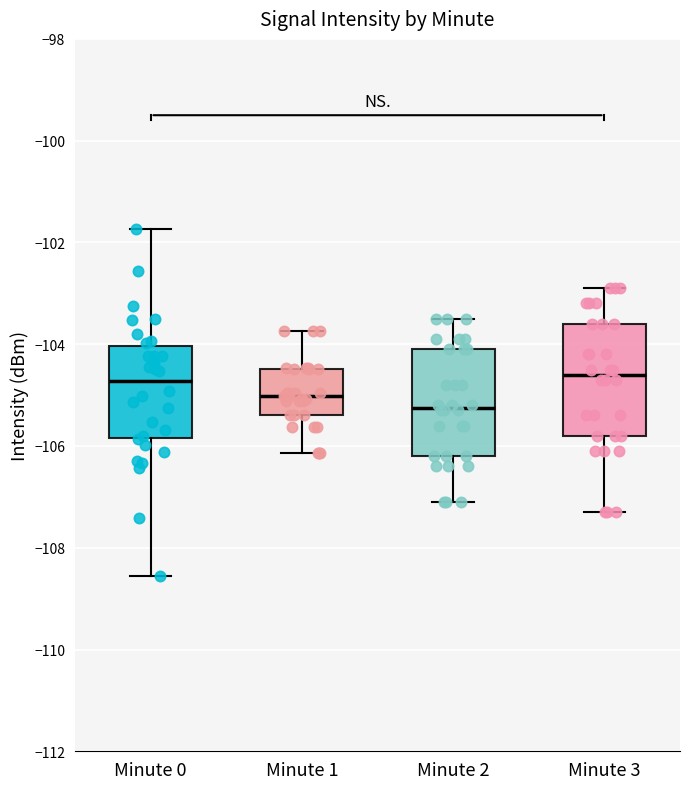

Where does the median line of the box for Minute 2 sit on the y-axis? The values are not printed on the chart, so give them approximately, as read against the axis.

-105.2